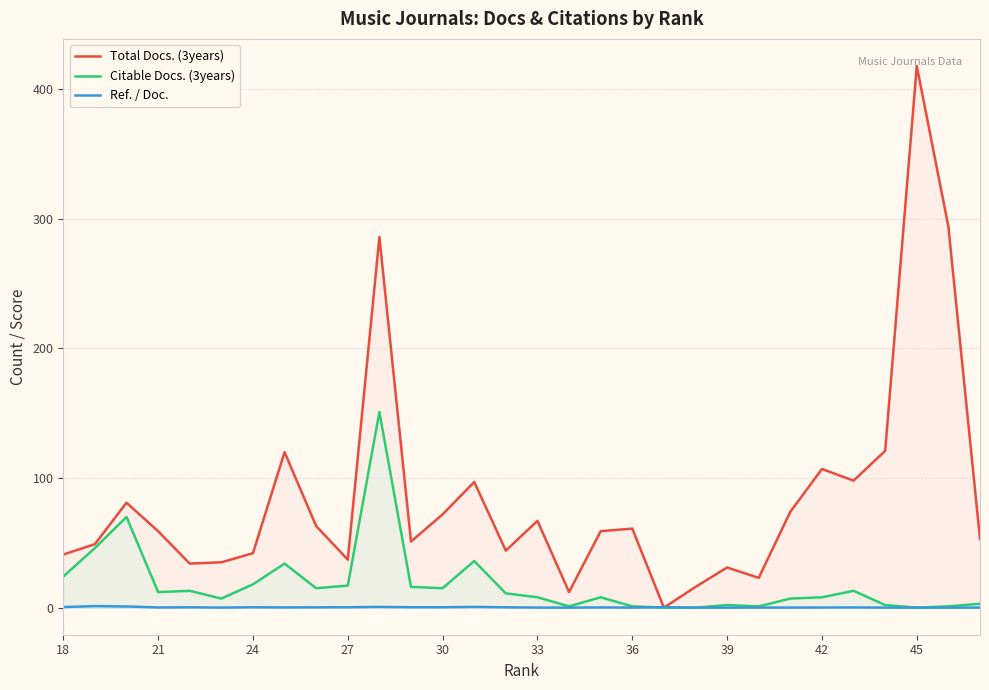

The value of Ref. / Doc. at 39 is 0.0. True or false?

True